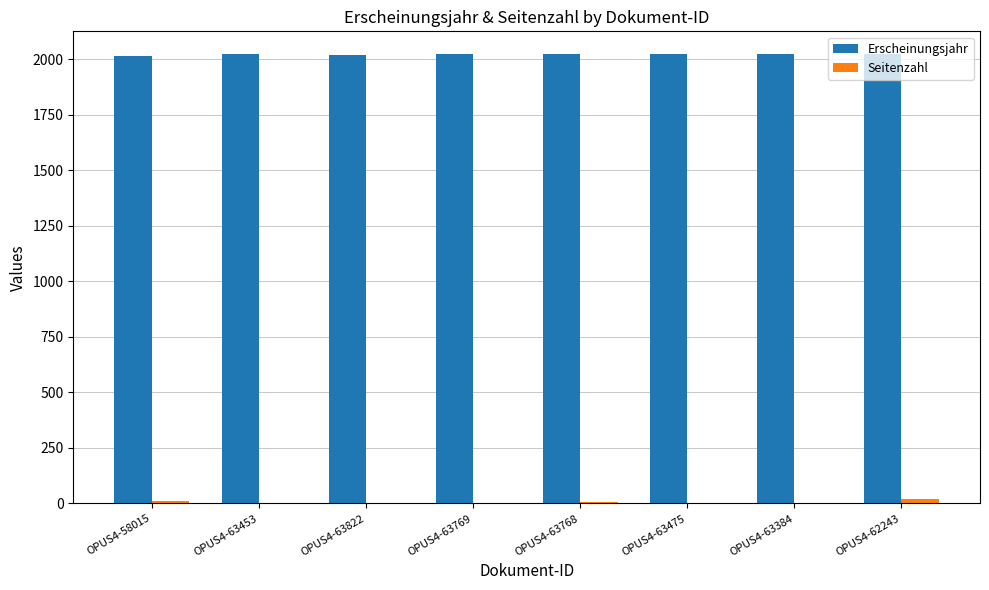

True or false: Erscheinungsjahr has a value of 2023 at OPUS4-63769.

True